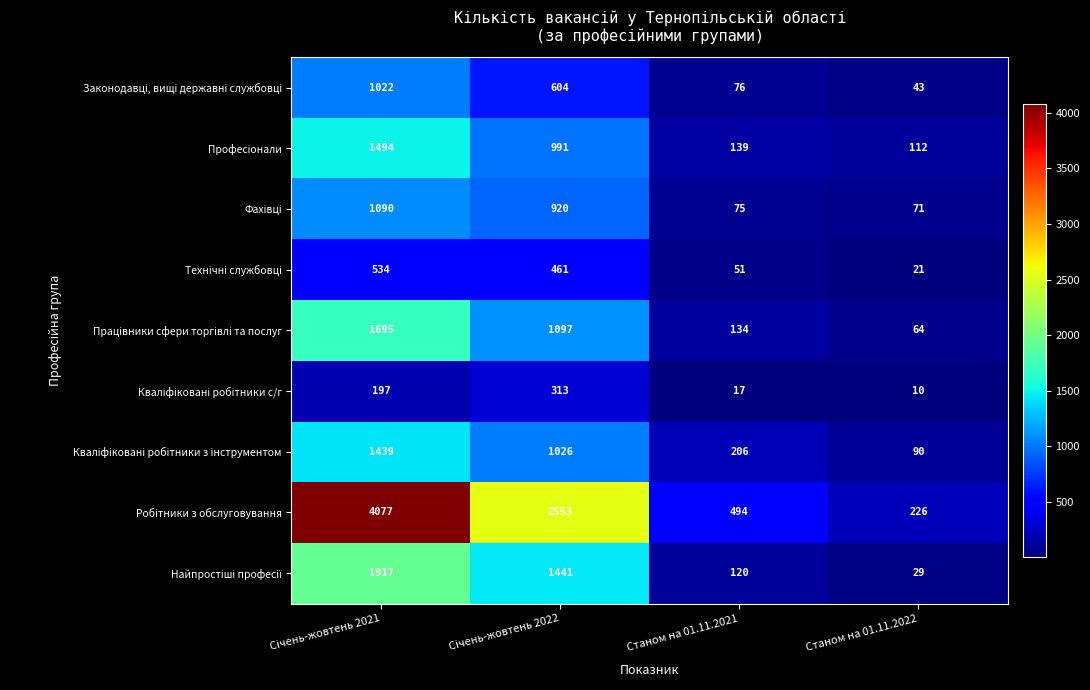

What is the total value across all series at Станом на 01.11.2022?

666